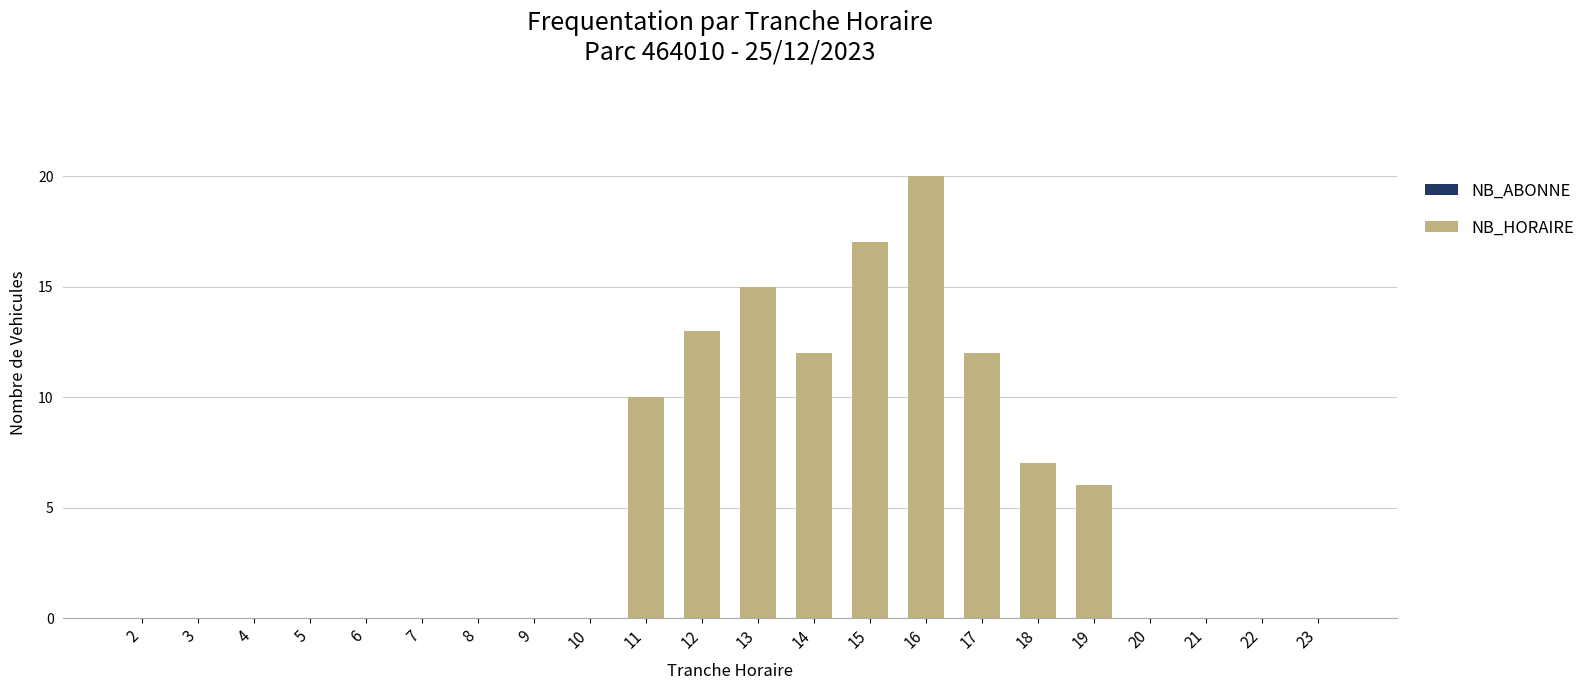

What is the greatest value displayed?

20